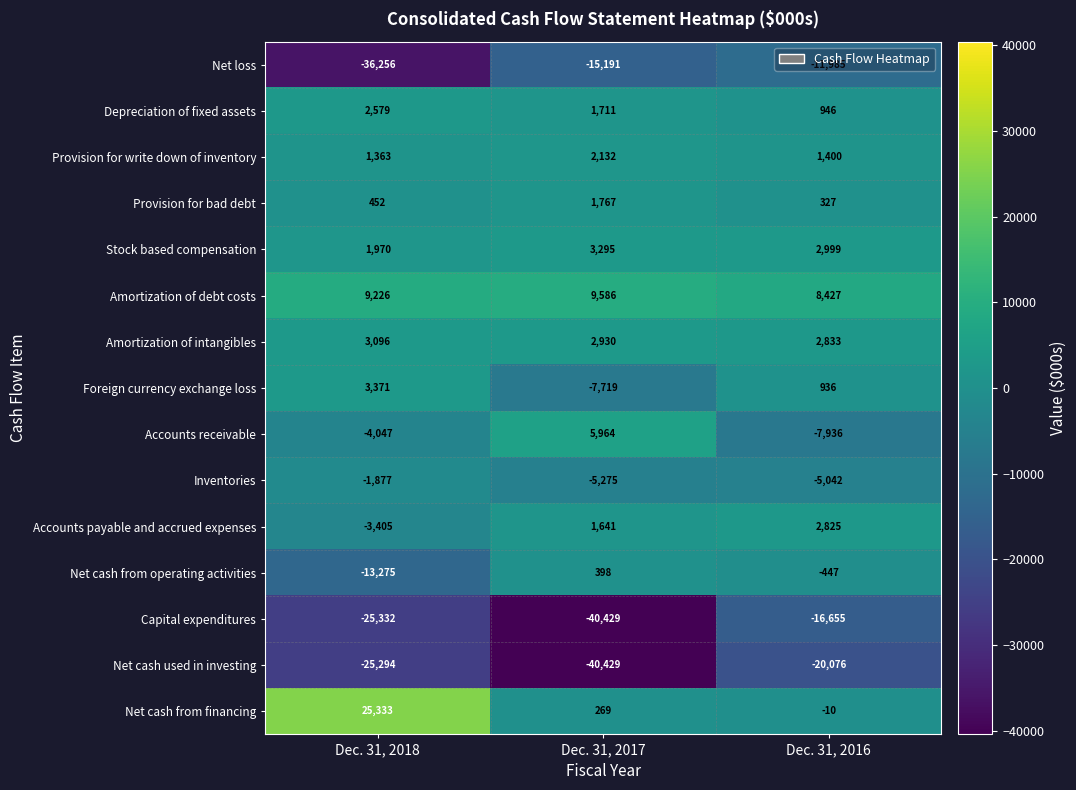

Which label corresponds to the largest value in the chart?

Dec. 31, 2018